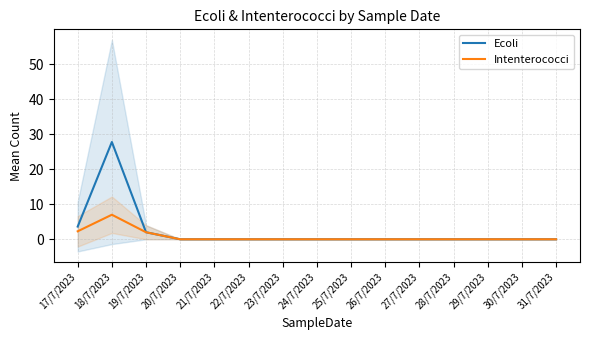

Reading left to right, list all the values displayed in this chart.

Ecoli: 3.6	27.8	2.0	0.0	0.0	0.0	0.0	0.0	0.0	0.0	0.0	0.0	0.0	0.0	0.0
Intenterococci: 2.3	7.0	2.0	0.0	0.0	0.0	0.0	0.0	0.0	0.0	0.0	0.0	0.0	0.0	0.0